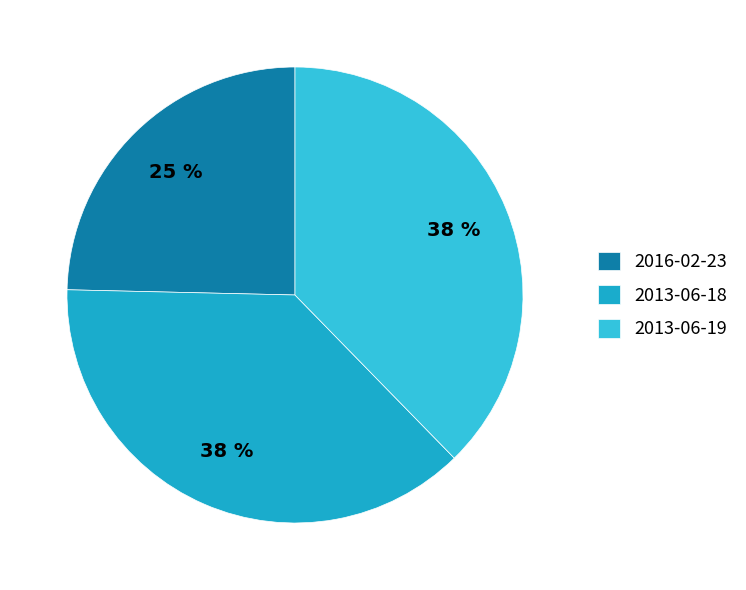

To the nearest percent, what is the difference between the largest and smallest slice percentages?

13%